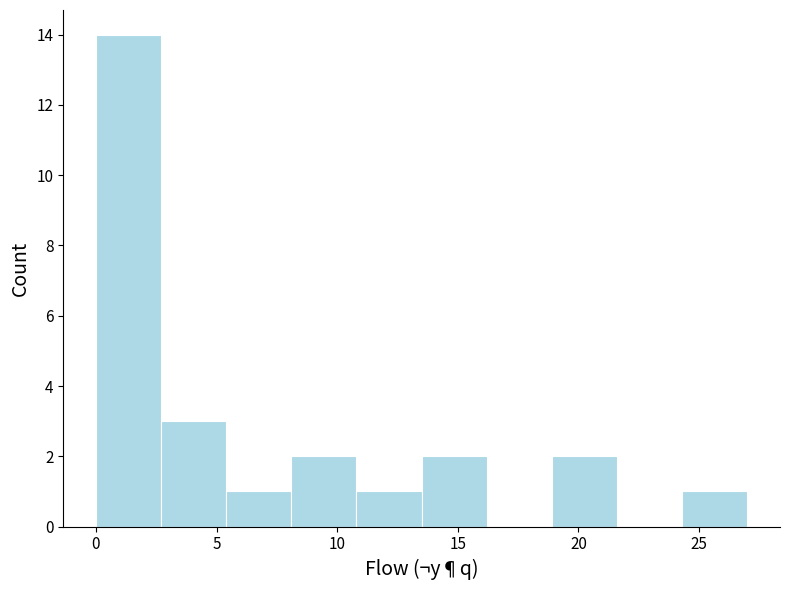

Reading left to right, transcribe this chart: for each bar, give the range it covers on the x-axis and its height. Neither the bar edges nor the heights are printed on the chart, so give them approximately, as read against the axes.

0.0 to 2.7: 14
2.7 to 5.4: 3
5.4 to 8.1: 1
8.1 to 10.8: 2
10.8 to 13.5: 1
13.5 to 16.2: 2
16.2 to 18.9: 0
18.9 to 21.6: 2
21.6 to 24.3: 0
24.3 to 27.0: 1